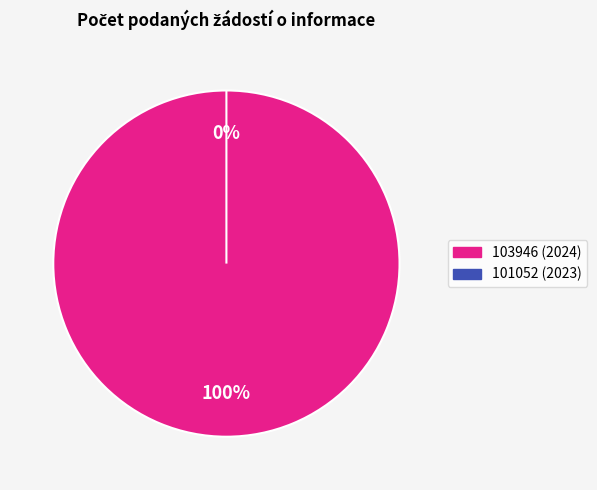

Is the sum of 103946 and 101052 greater than half?

Yes